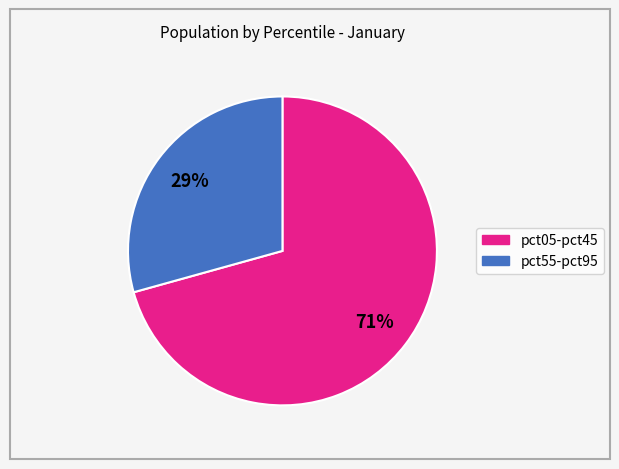

Is there a majority slice in this chart?

Yes